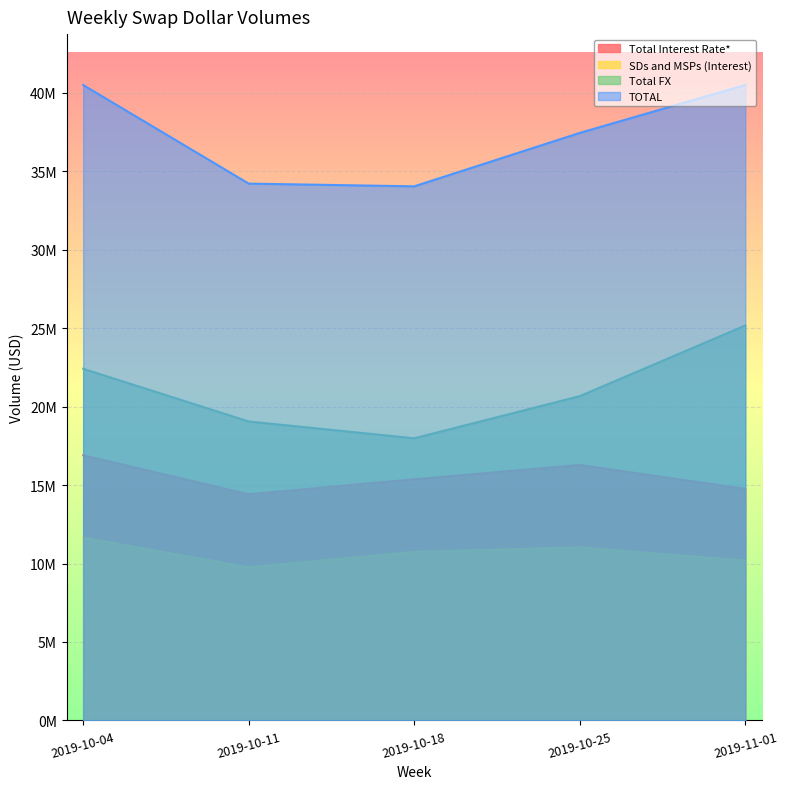

The value of Total FX at 2019-10-11 is 31616798. True or false?

False